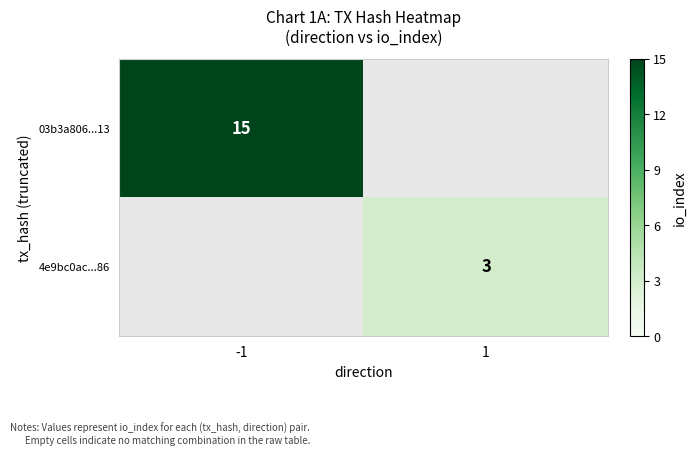

Is the value of 4e9bc0ac...86 at 1 greater than the value of 03b3a806...13 at -1?

No